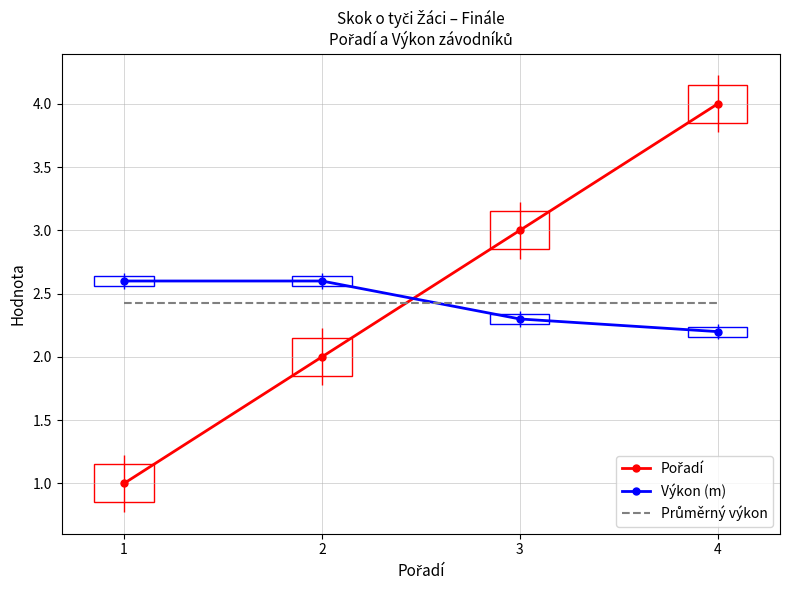

What is the smallest value displayed?

1.0